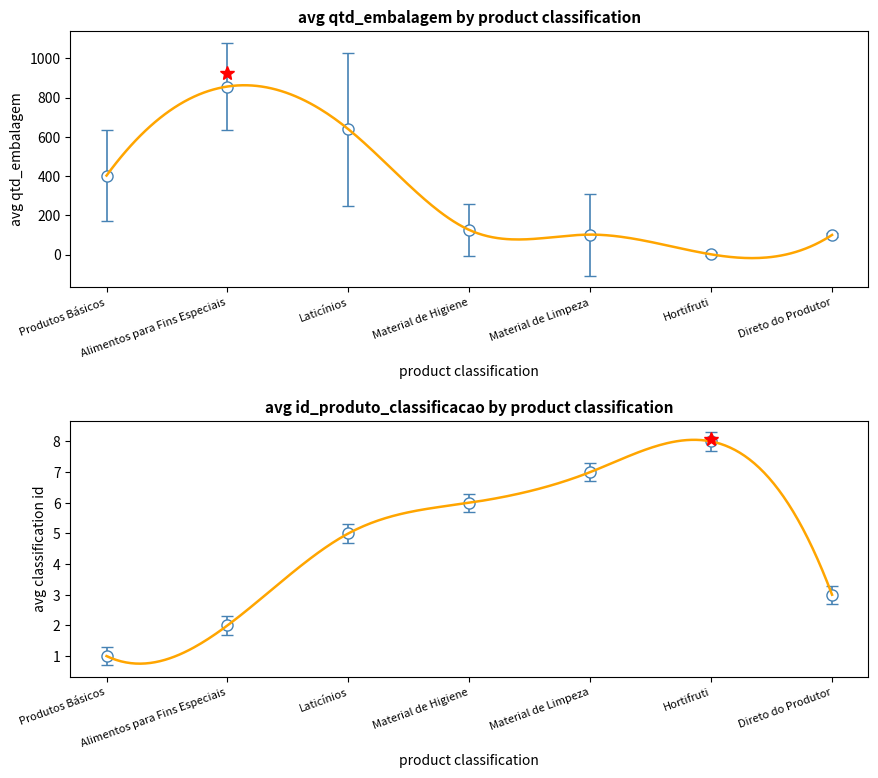

Rank the categories by avg classification id value from lowest to highest.

Produtos Básicos, Alimentos para Fins Especiais, Direto do Produtor, Laticínios, Material de Higiene, Material de Limpeza, Hortifruti